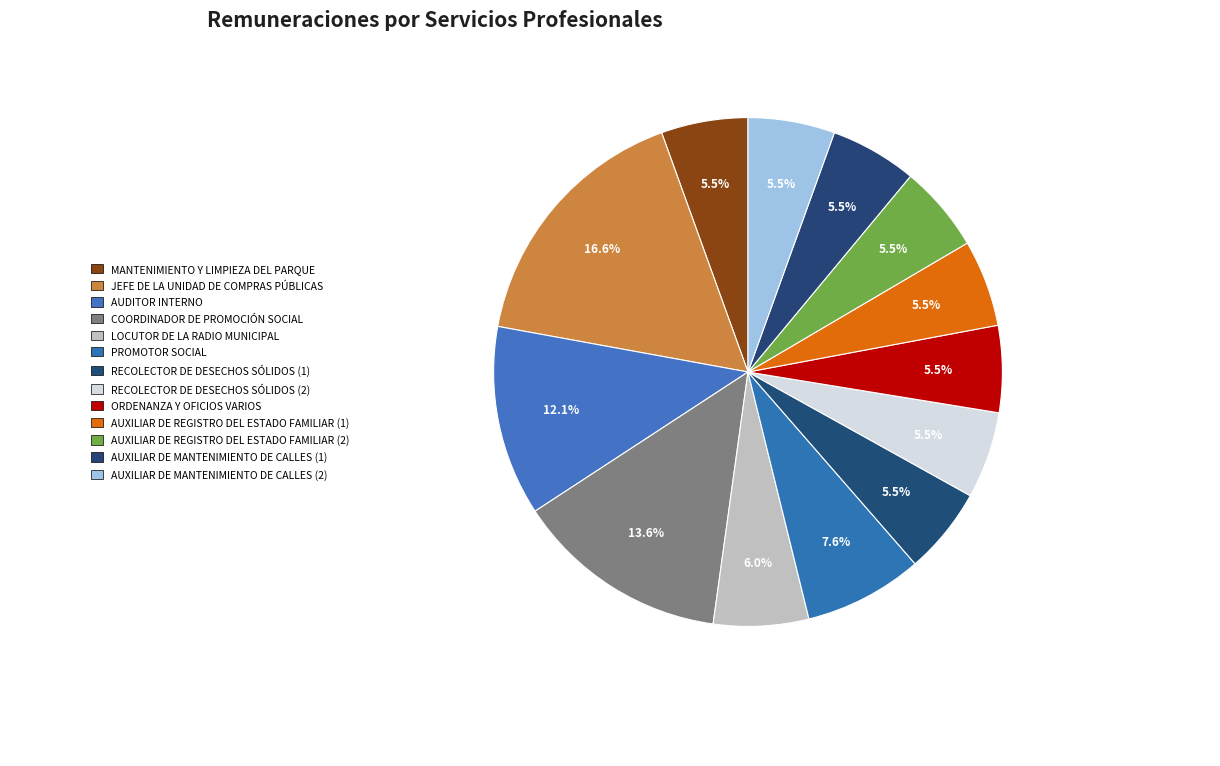

Which slice is the largest?

JEFE DE LA UNIDAD DE COMPRAS PÚBLICAS